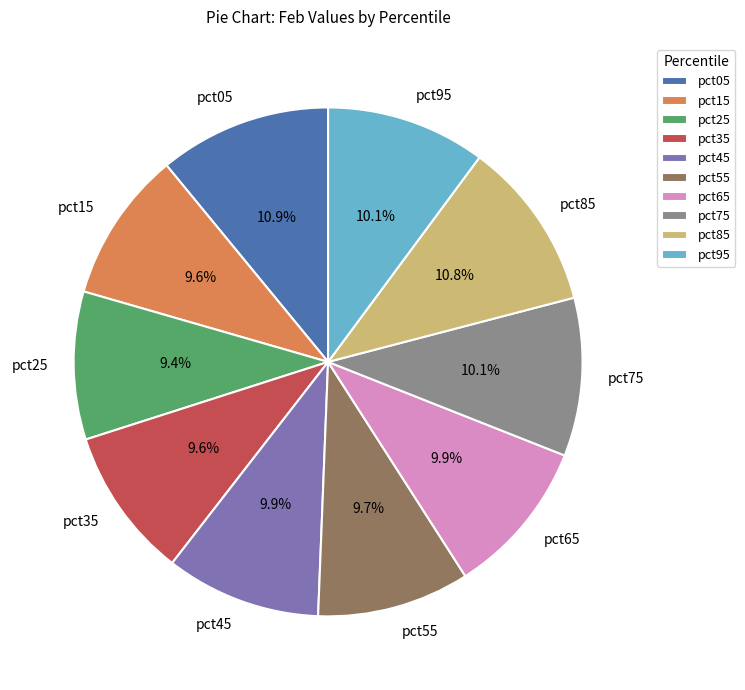

Which has a higher value, pct65 or pct05?

pct05